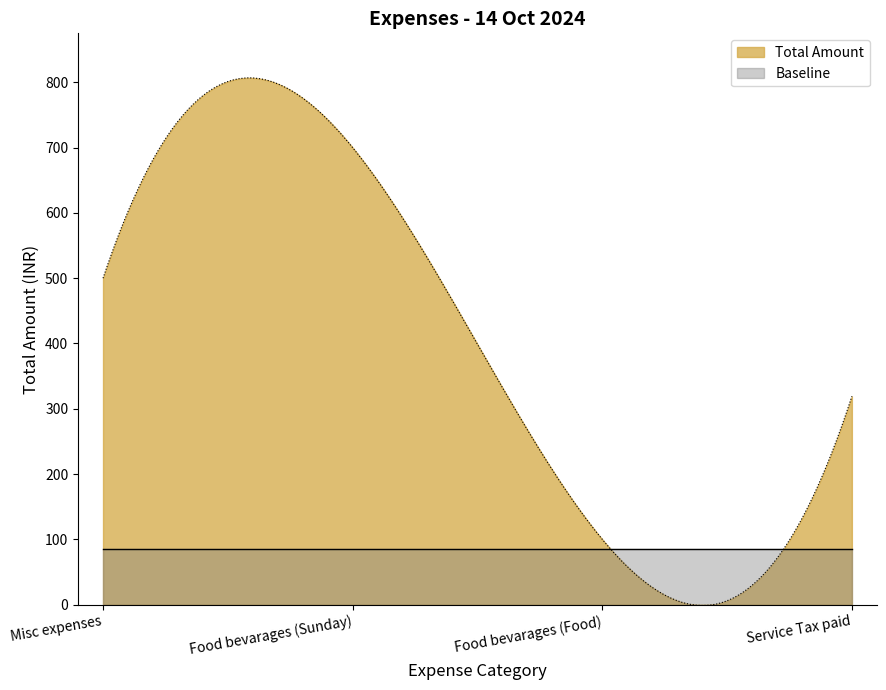

Rank the categories by value from lowest to highest.

Food bevarages (Food), Service Tax paid, Misc expenses, Food bevarages (Sunday)